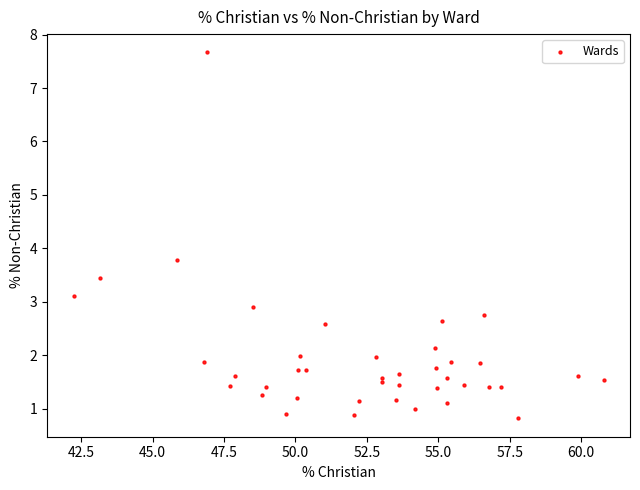

What Y value in the scatter plot is closest to 4?

3.8